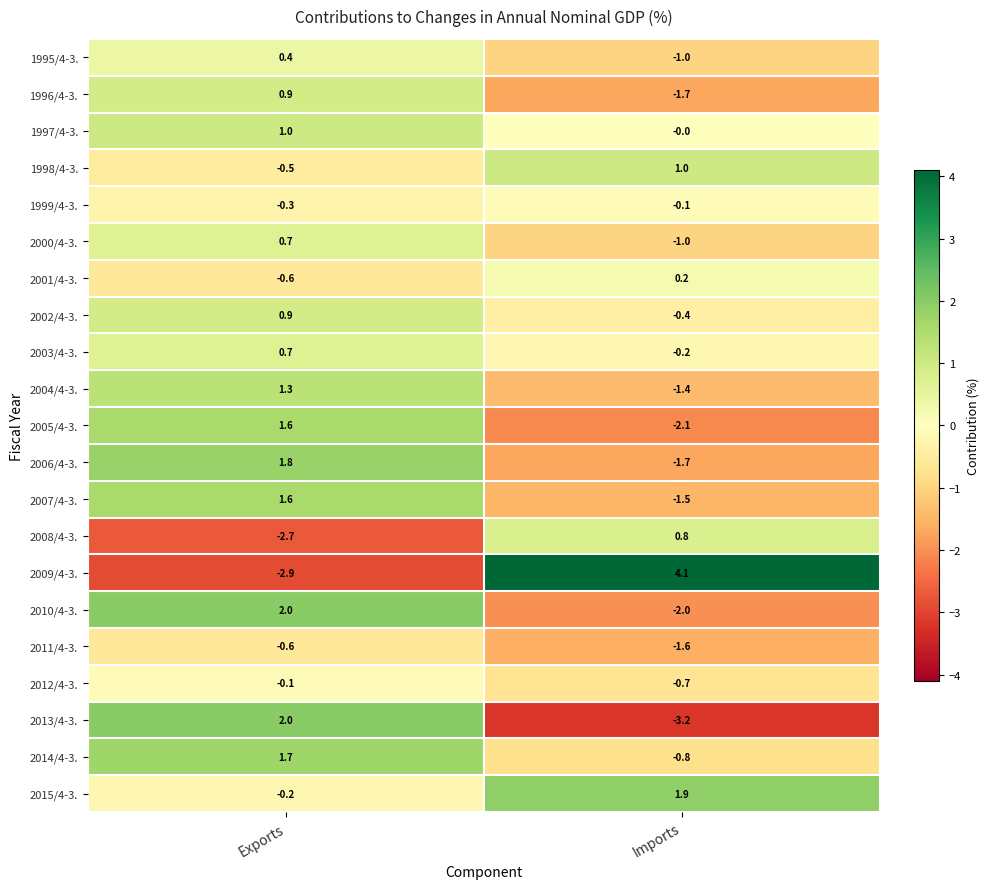

What is the sum of the 2002/4-3. values at Imports and Exports?

0.5